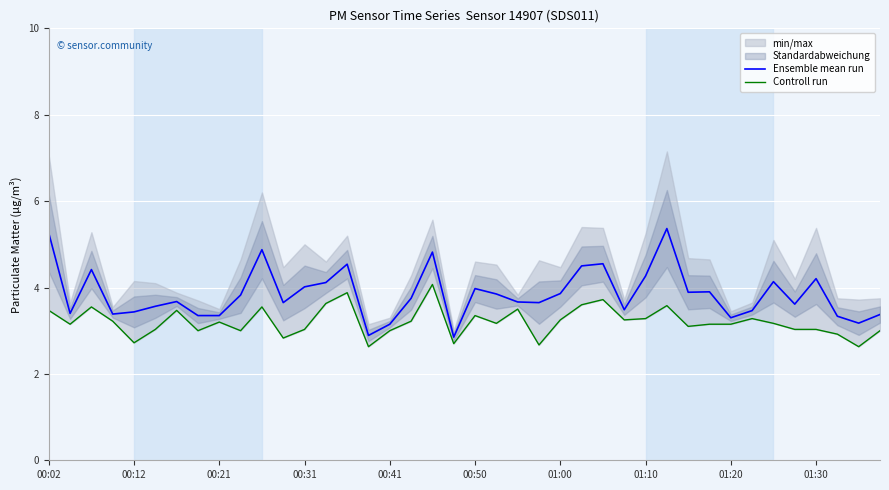

Is it true that Controll run equals 5.2 at 14?

False